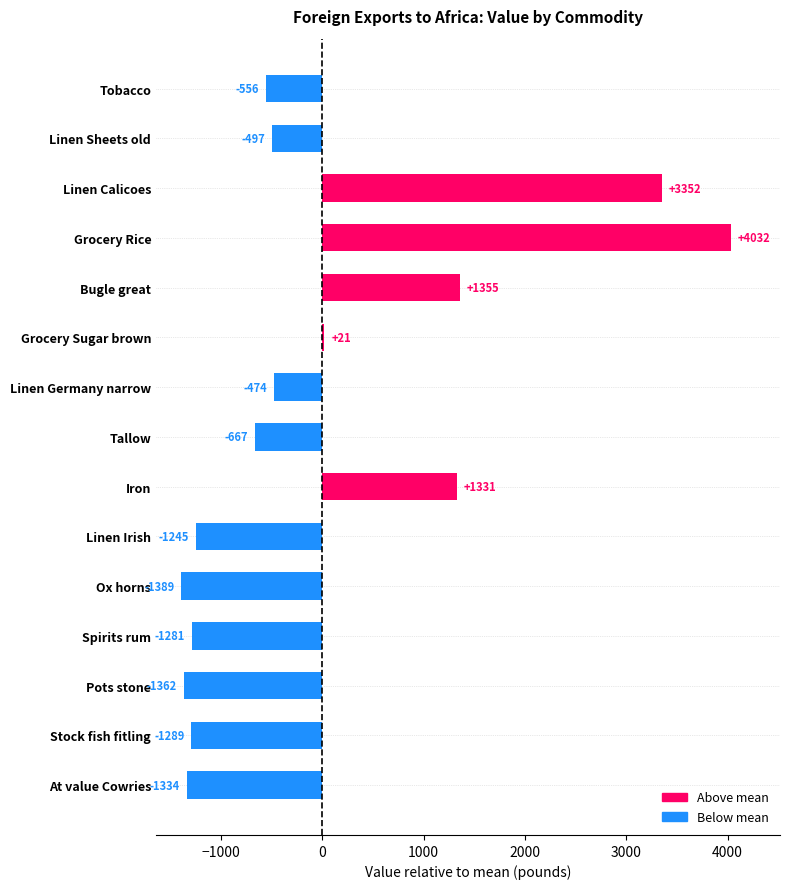

What is the maximum value shown in the chart?

4032.2